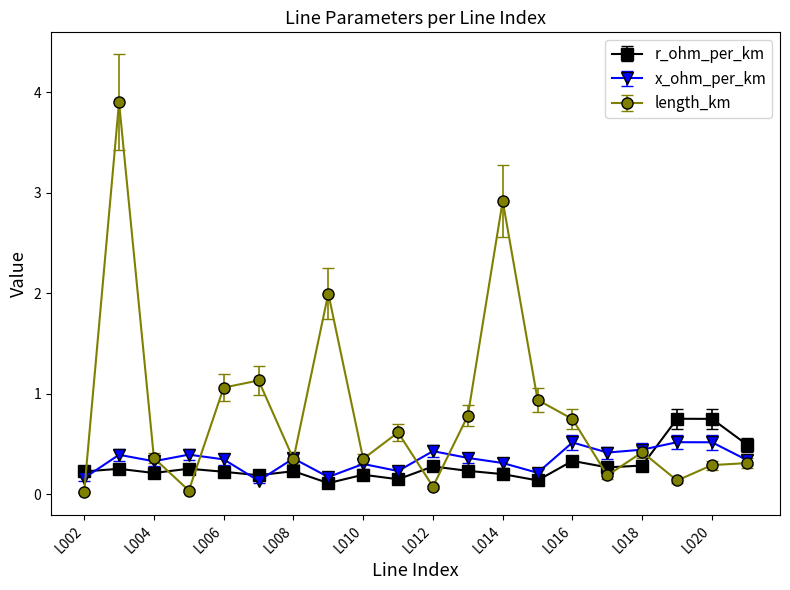

What is the sum of all x_ohm_per_km values?

6.9